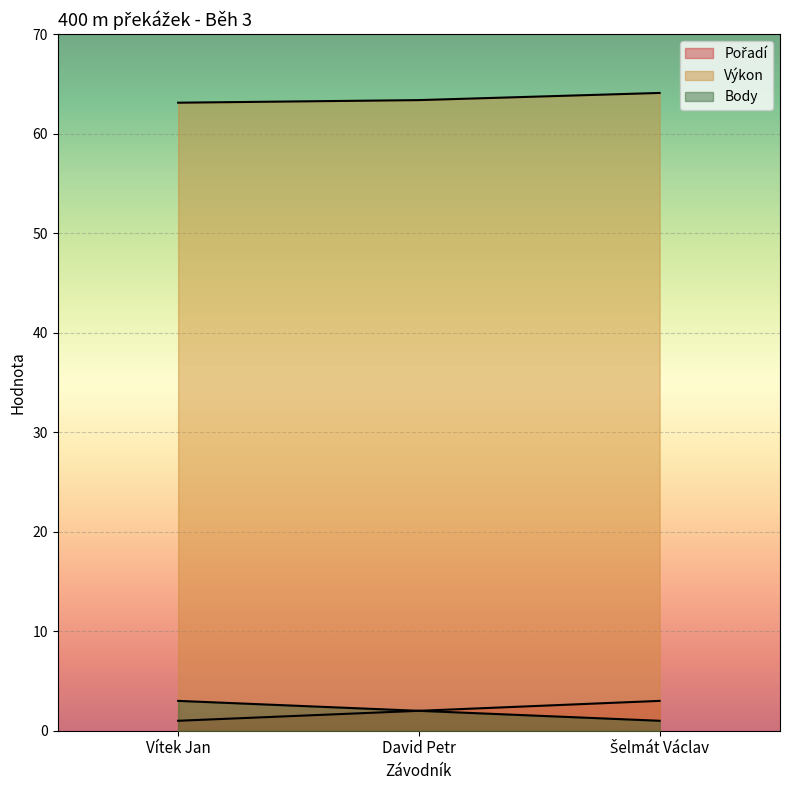

What is the total value across all series at Vítek Jan?

67.1